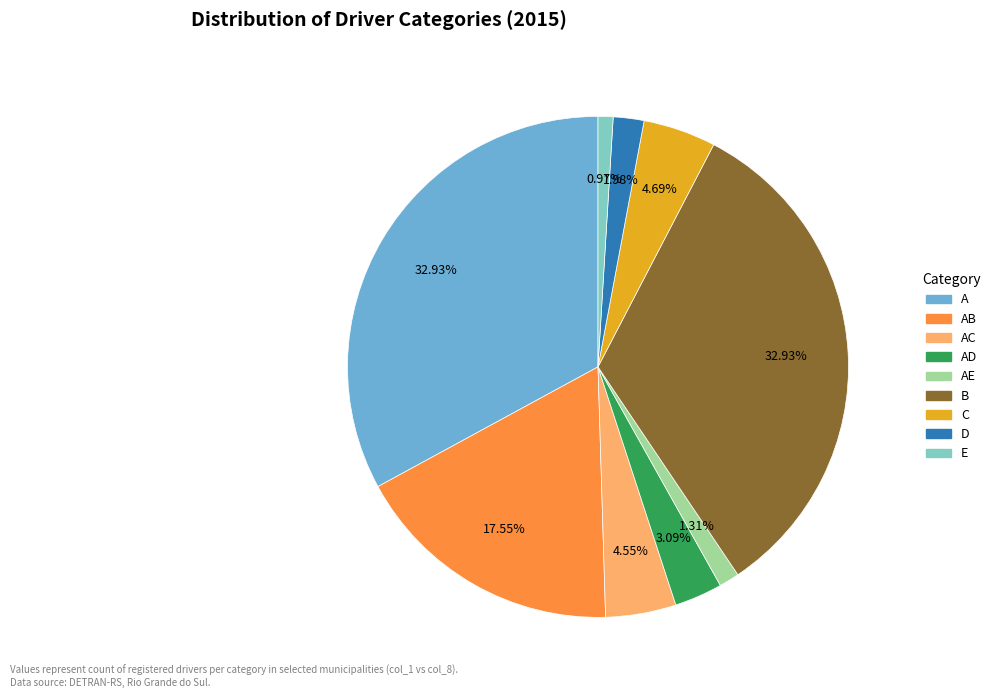

Which has a higher value, E or B?

B